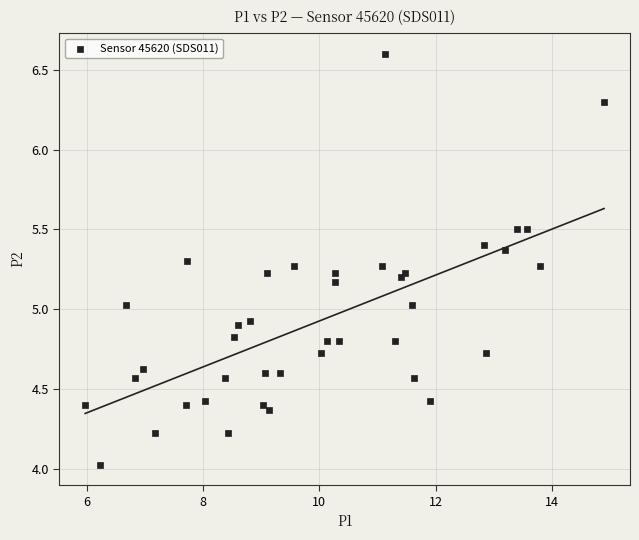

What is the range of Y values (max minus min)?

2.6